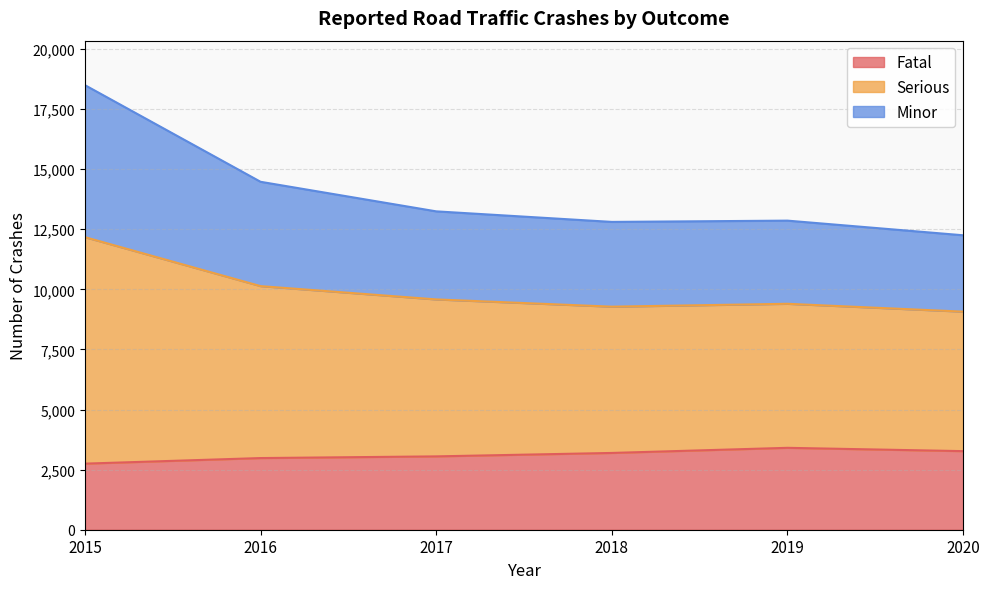

What is the total value across all series at 2017?

13244